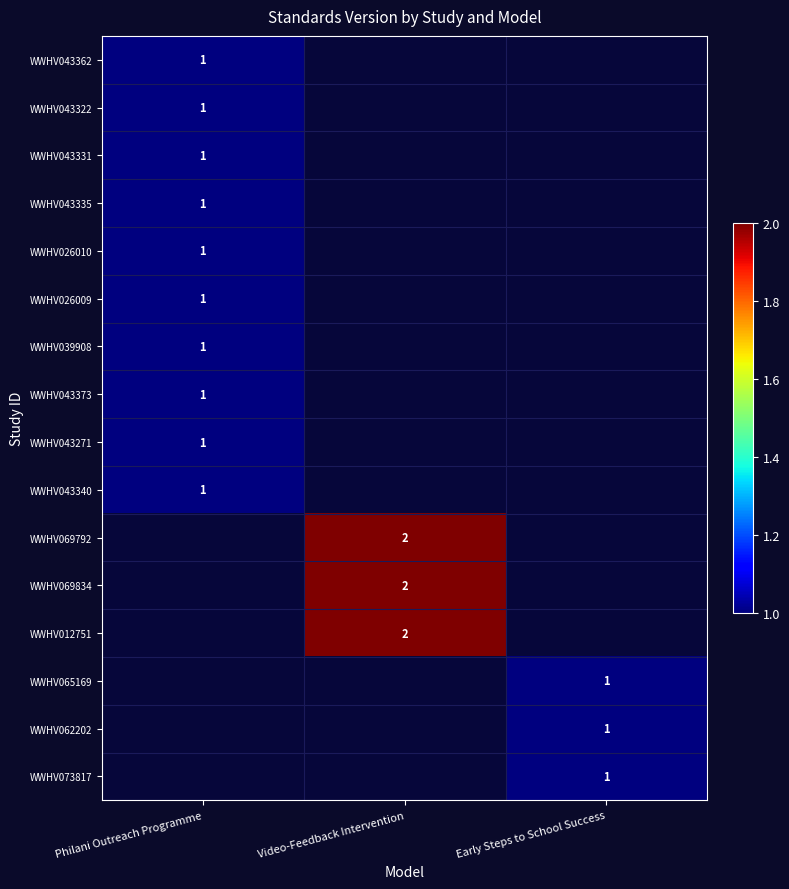

The WWHV012751 series shows 2 at Video-Feedback Intervention. True or false?

True